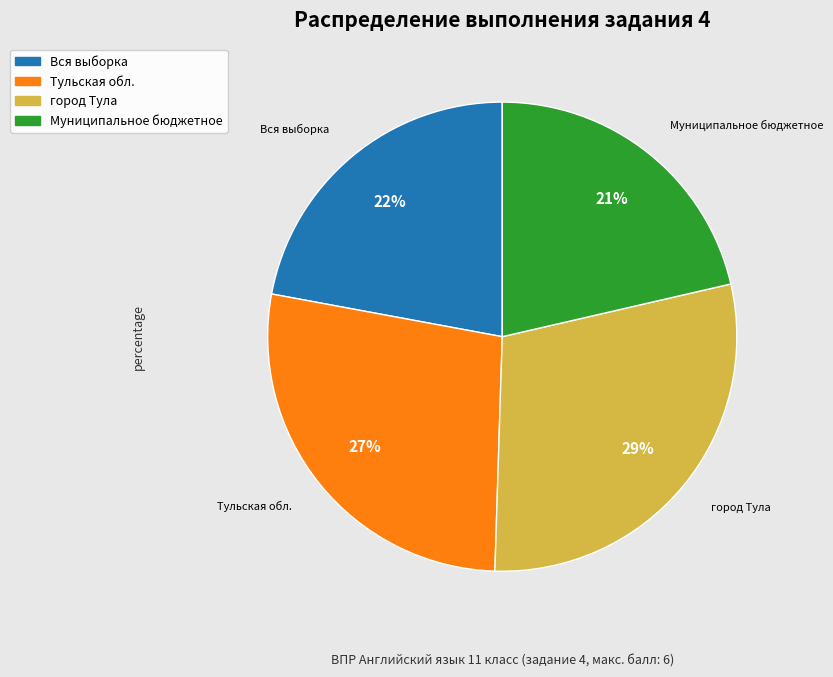

To the nearest percent, what percentage of the pie is город Тула?

29%